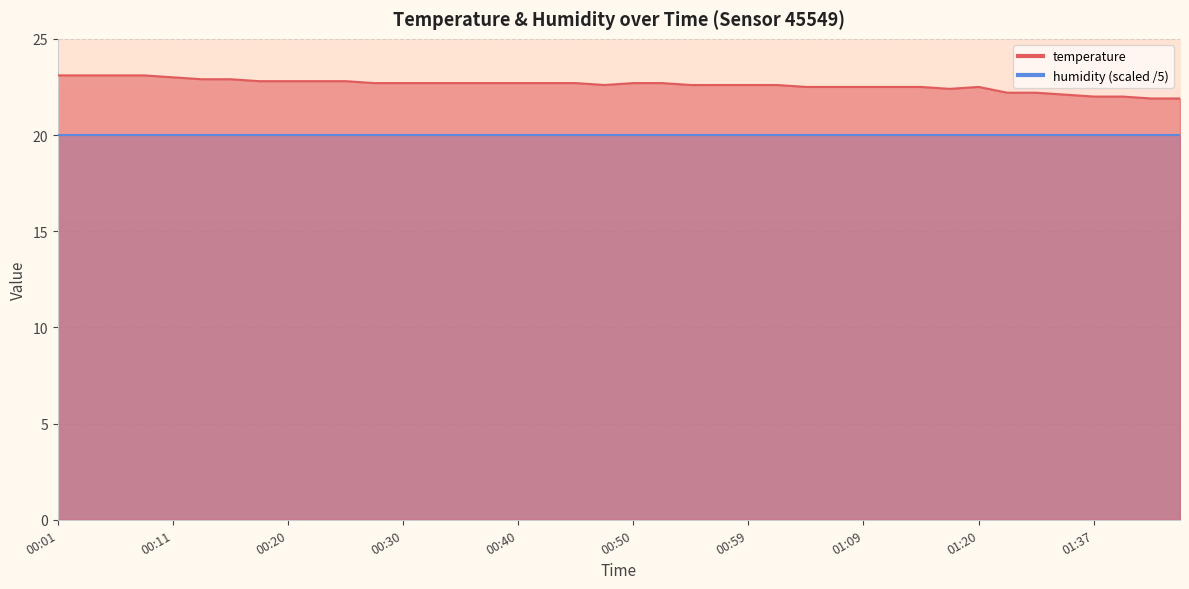

At which label does the data first exceed 22?

00:01